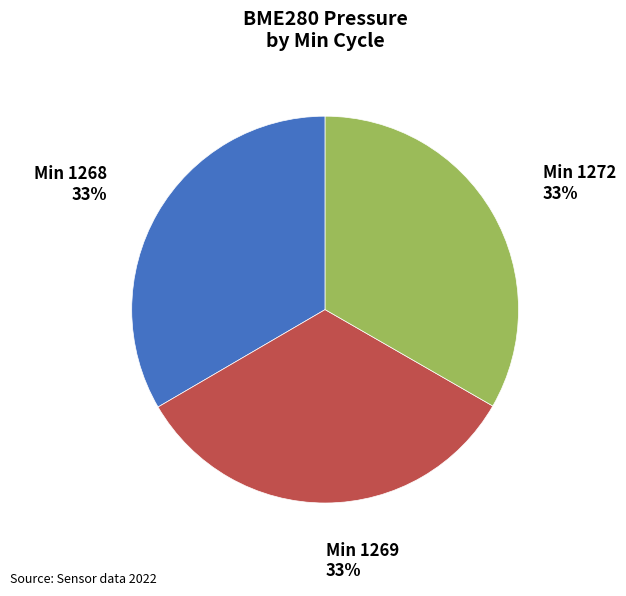

Is there any slice that represents more than half of the pie?

No